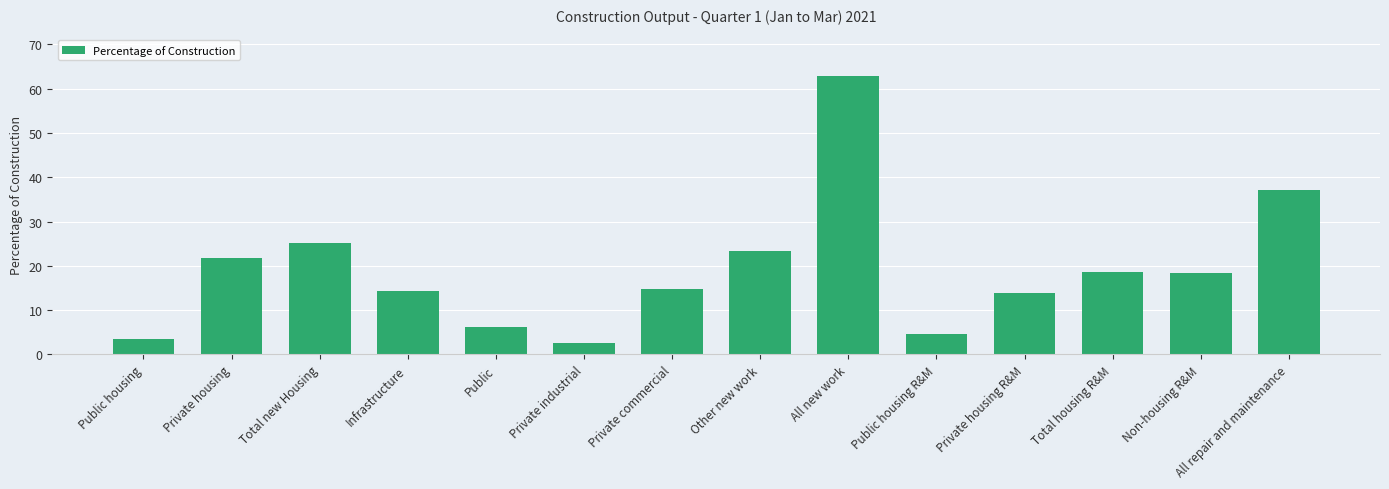

The chart shows a value of 22.1 at Infrastructure. True or false?

False